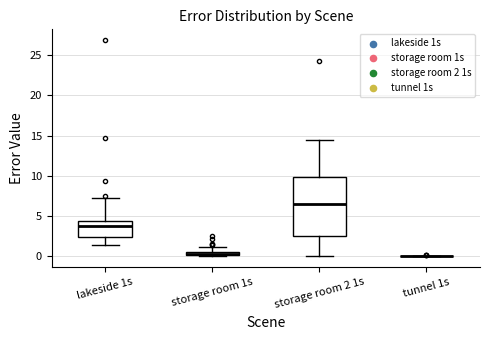

Where is the lower edge of the box for lakeside 1s on the y-axis? The values are not printed on the chart, so give them approximately, as read against the axis.

2.5